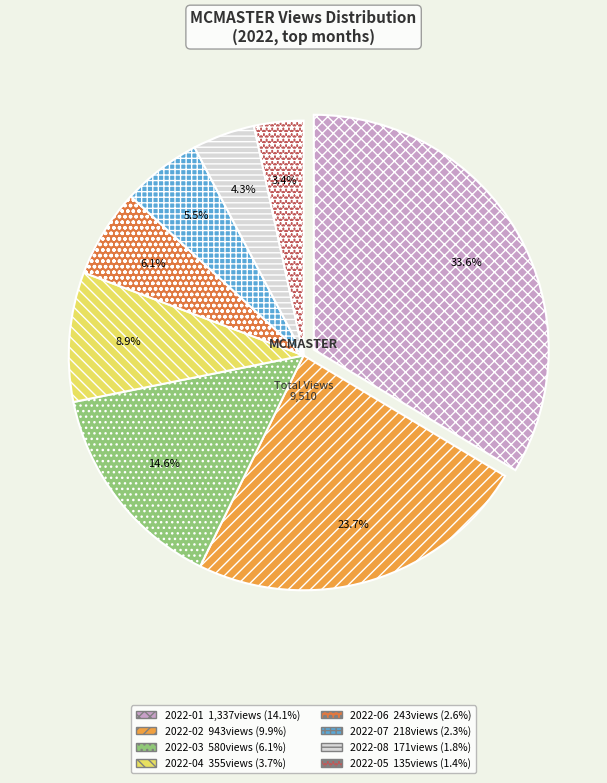

What percentage is the 2022-03 slice, to the nearest percent?

15%